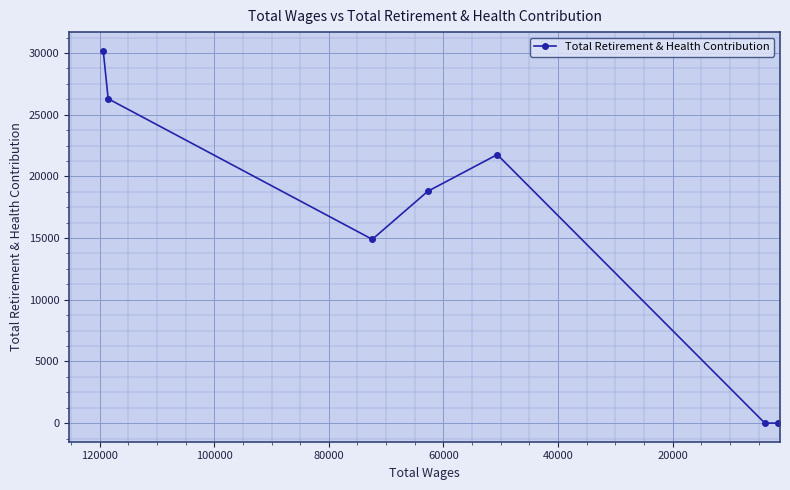

Count the number of data series in this chart.

1